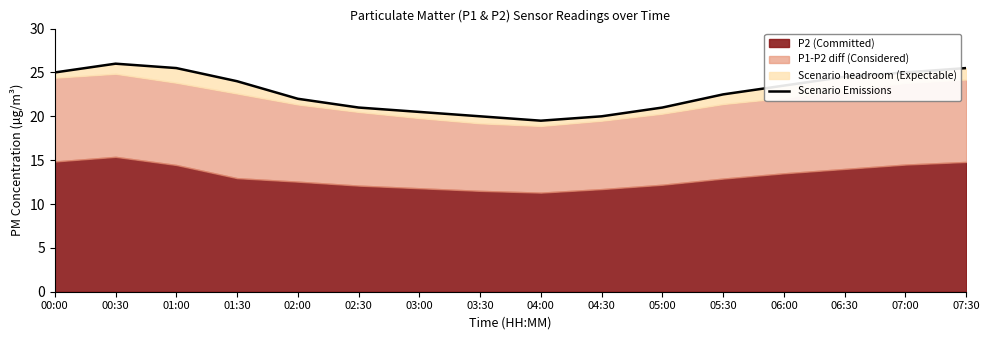

How many data points are less than 23?

8